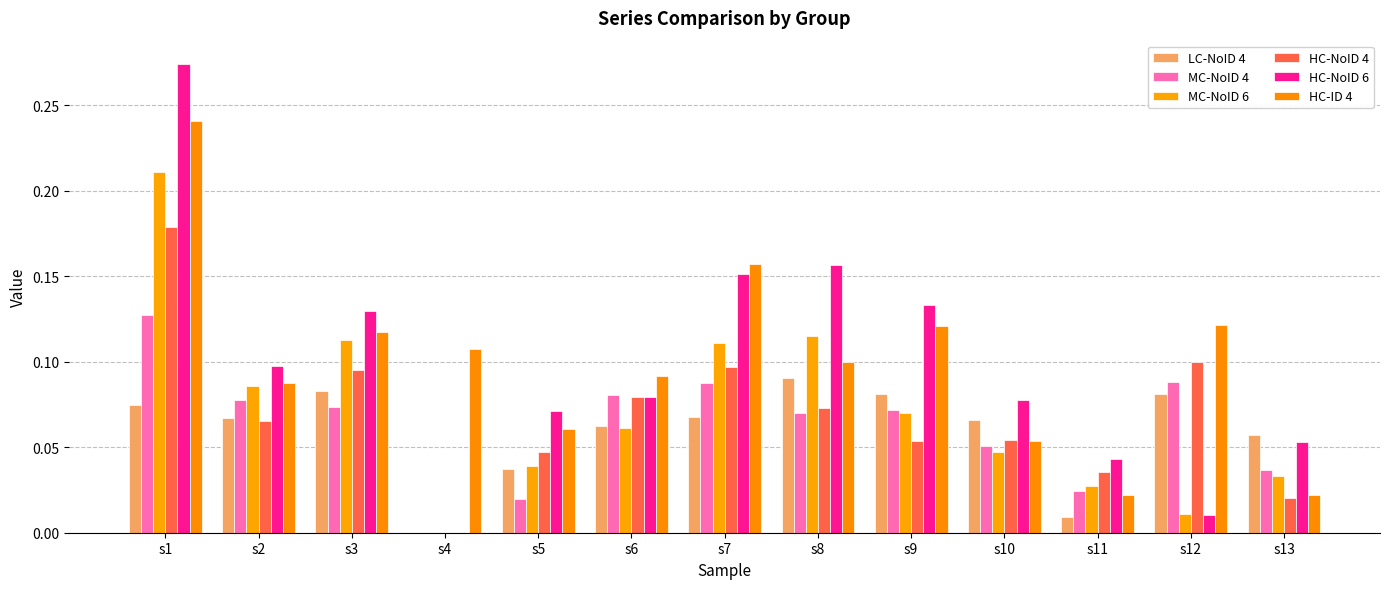

Are the bars grouped side by side (vs. stacked)?

Yes